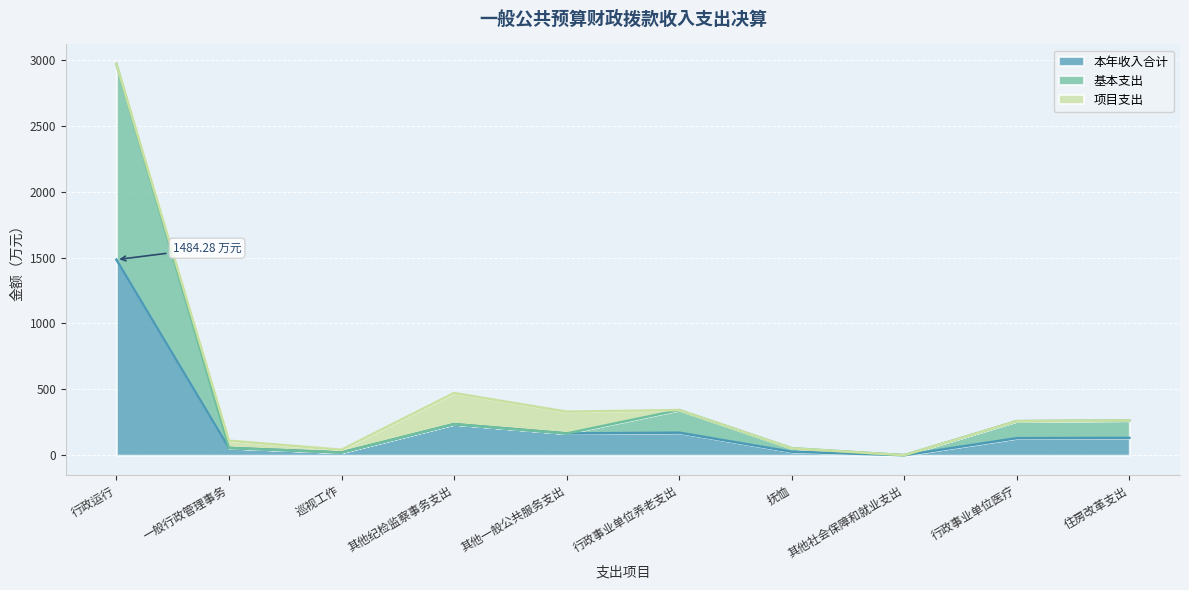

What is the value of the 基本支出 point at the 2nd from the left?

55.3